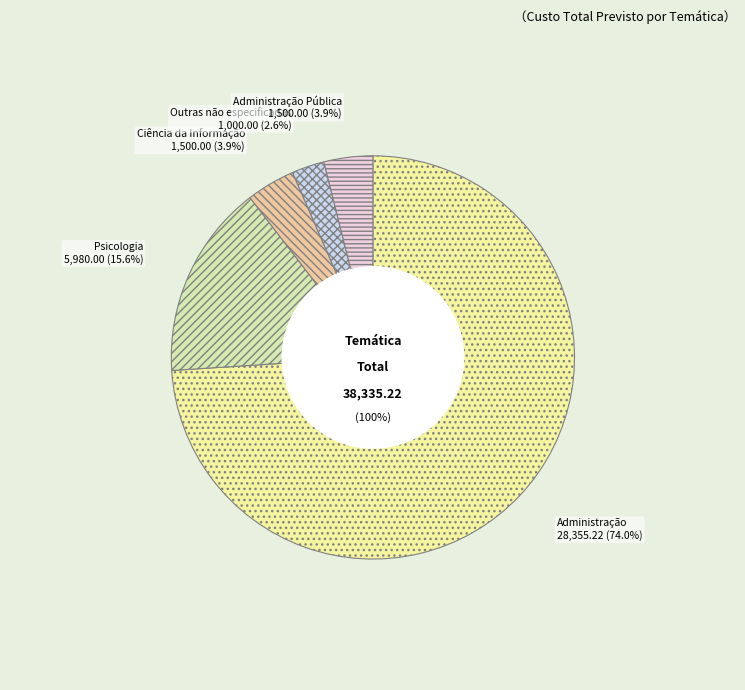

Approximately how many times larger is the value at Administração Pública compared to Psicologia?

0.3